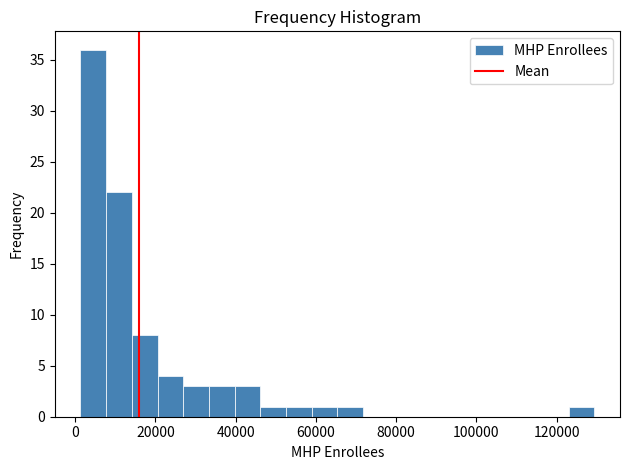

Around what value on the x-axis is the tallest bar? Give the approximate position of its centre, as read against the axis.

4000